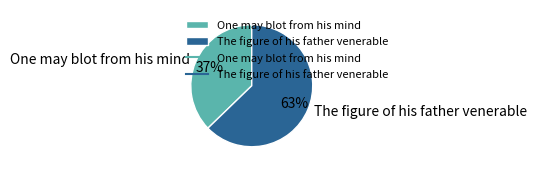

Which slice is the largest?

The figure of his father venerable